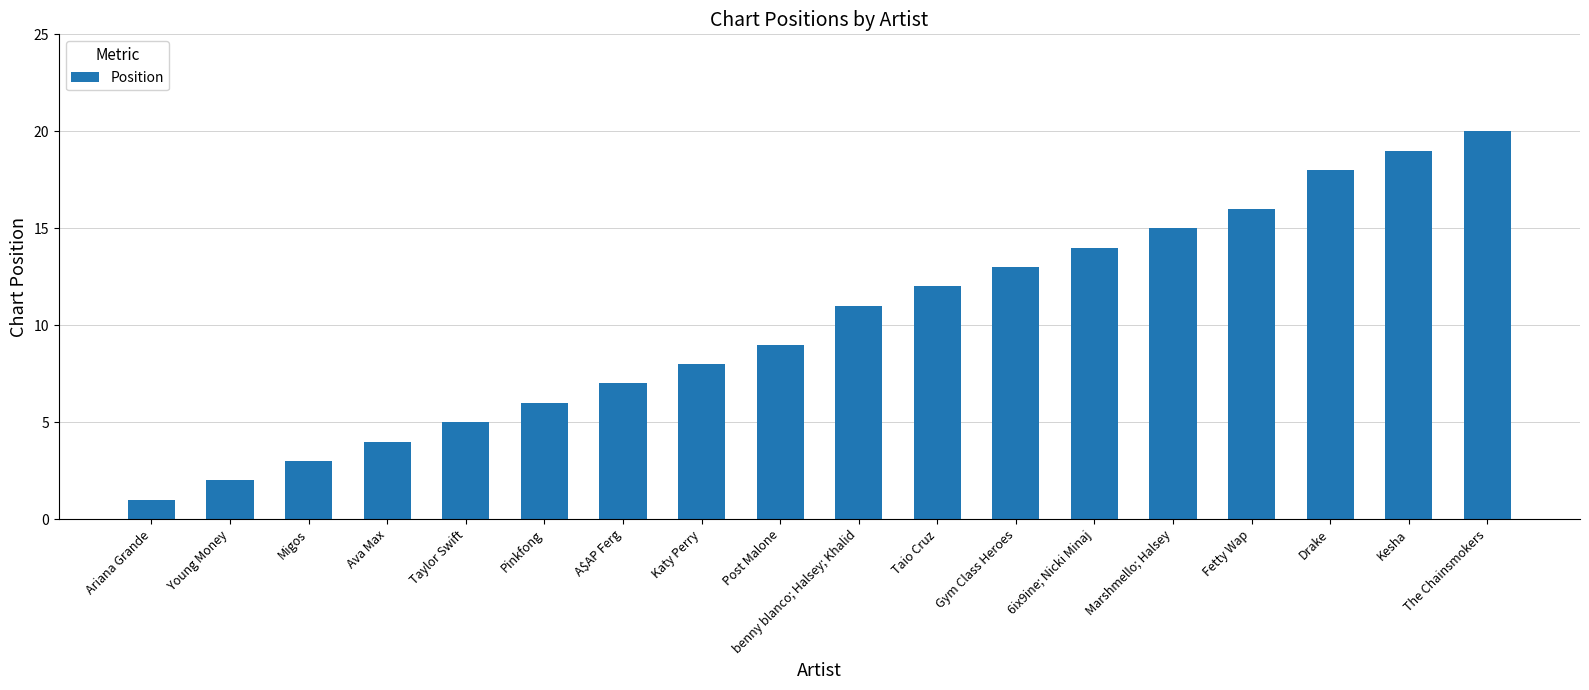

Reading right to left, transcribe all the data shown in this chart.

The Chainsmokers=20	Kesha=19	Drake=18	Fetty Wap=16	Marshmello; Halsey=15	6ix9ine; Nicki Minaj=14	Gym Class Heroes=13	Taio Cruz=12	benny blanco; Halsey; Khalid=11	Post Malone=9	Katy Perry=8	A$AP Ferg=7	Pinkfong=6	Taylor Swift=5	Ava Max=4	Migos=3	Young Money=2	Ariana Grande=1